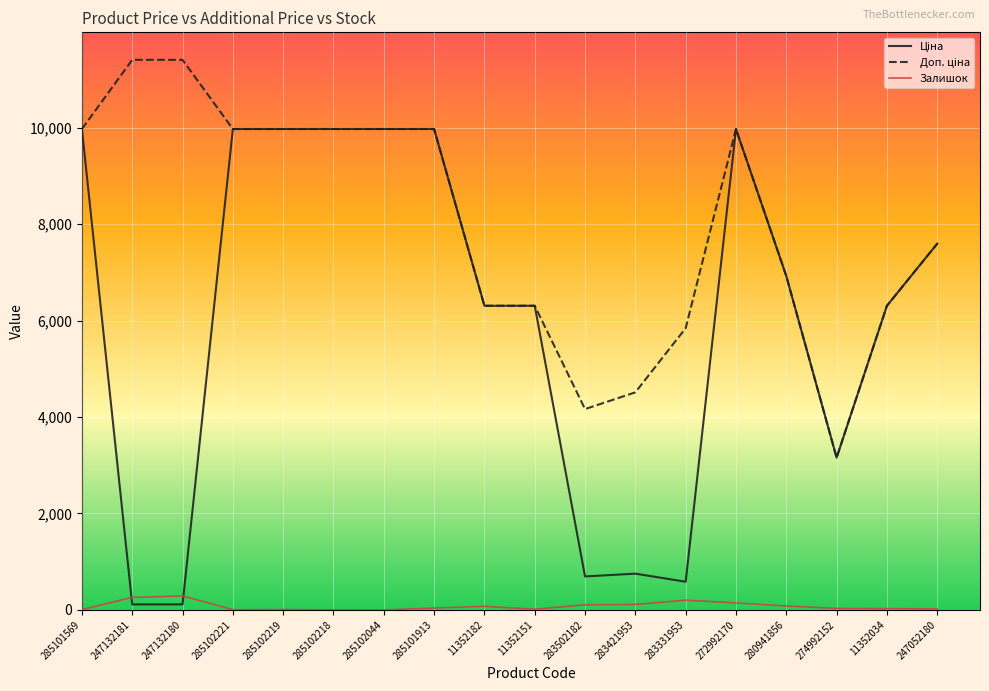

The Залишок series shows 26.0 at 11352034. True or false?

True